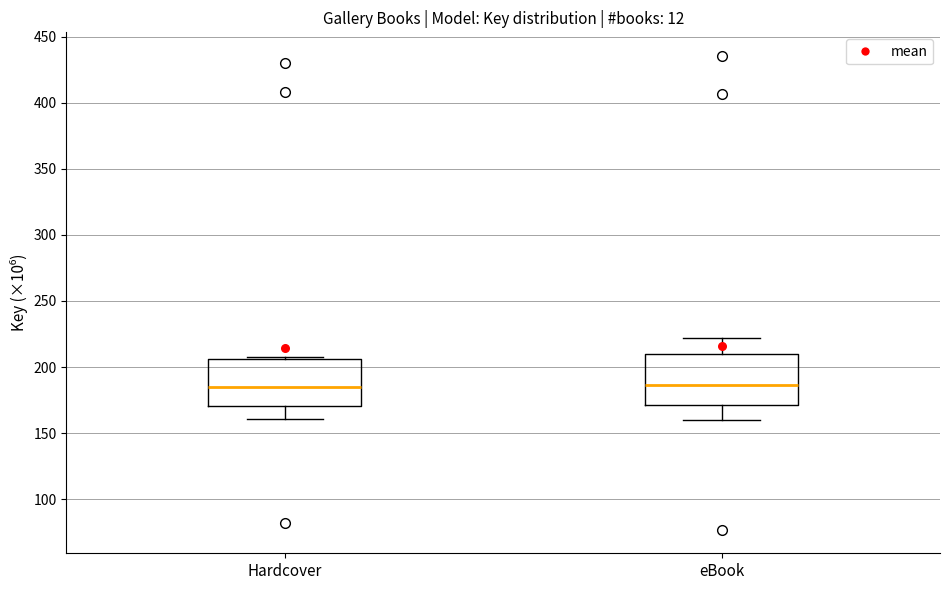

Reading left to right, read every box against the y-axis: the position of its median line, the range the box covers, and the ends of its whiskers. The values are not printed on the chart, so give them approximately, as read against the axis.

Hardcover: median 185, box 170 to 205, whiskers 160 to 210
eBook: median 185, box 170 to 210, whiskers 160 to 220